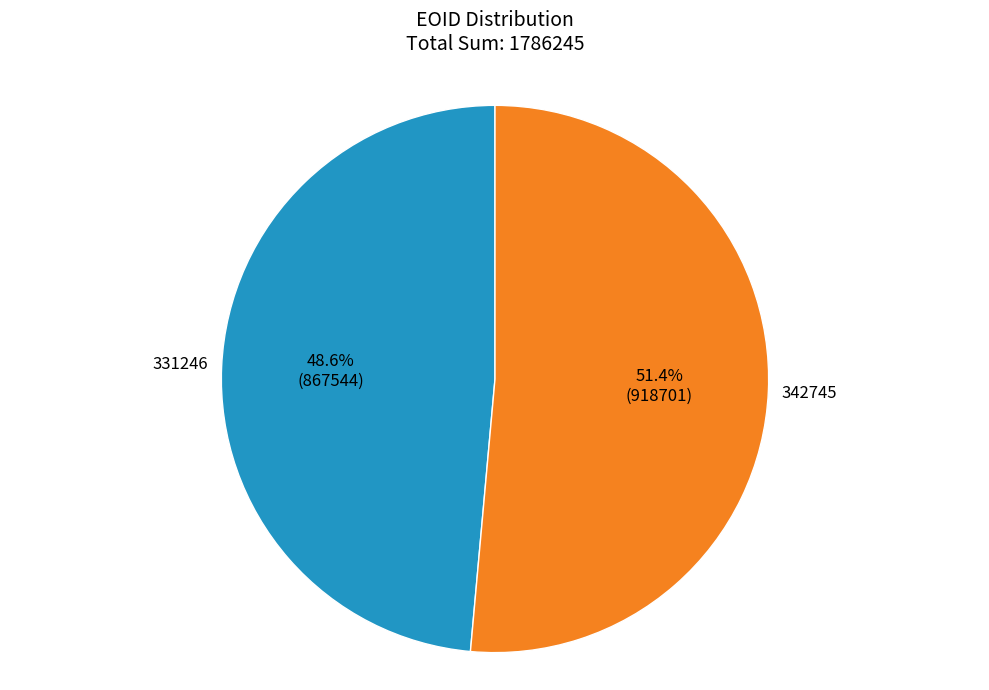

To the nearest percent, what portion does 342745 represent?

51%